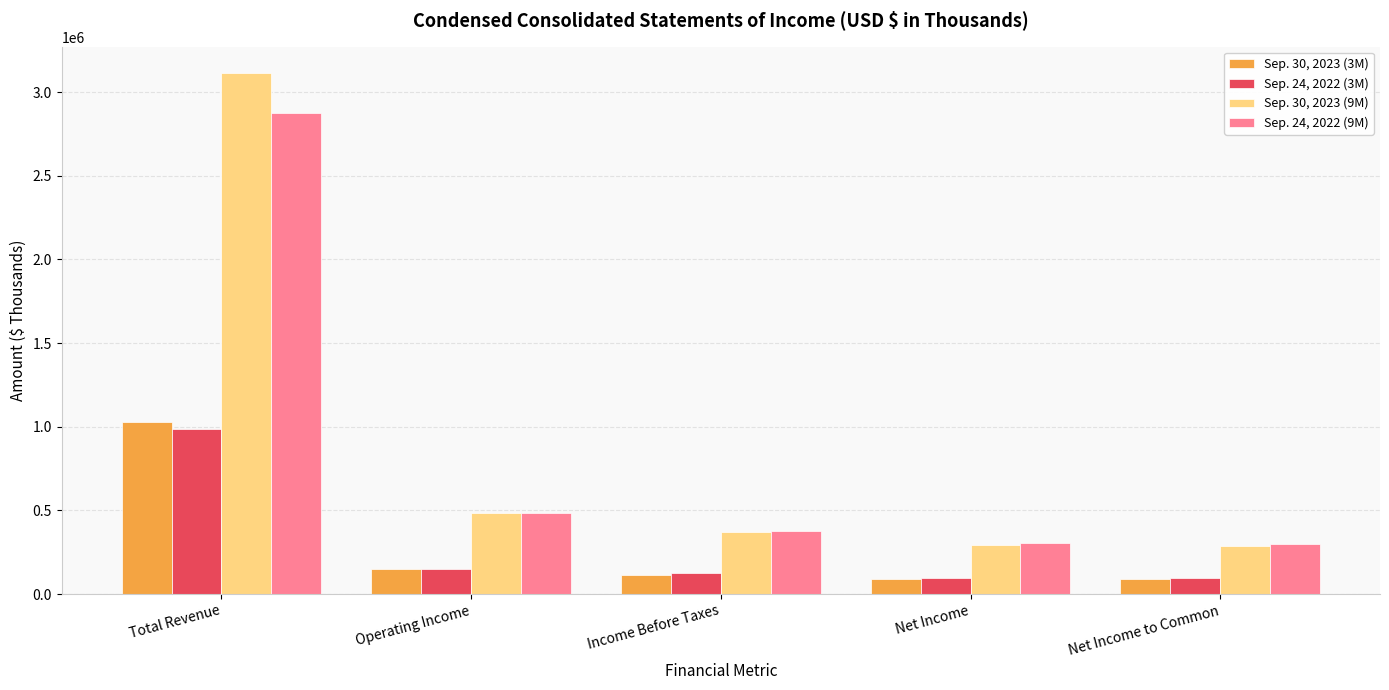

Is the value of Sep. 30, 2023 (9M) at Net Income greater than the value of Sep. 24, 2022 (3M) at Operating Income?

Yes